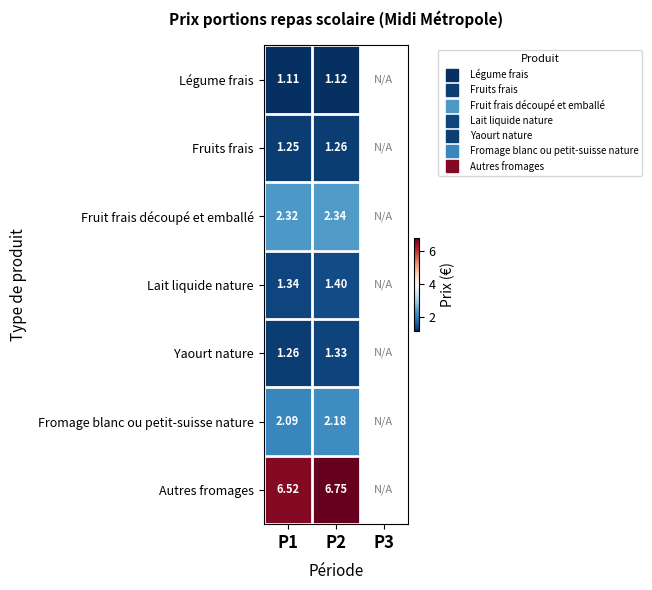

Which label corresponds to the smallest value in the chart?

P1